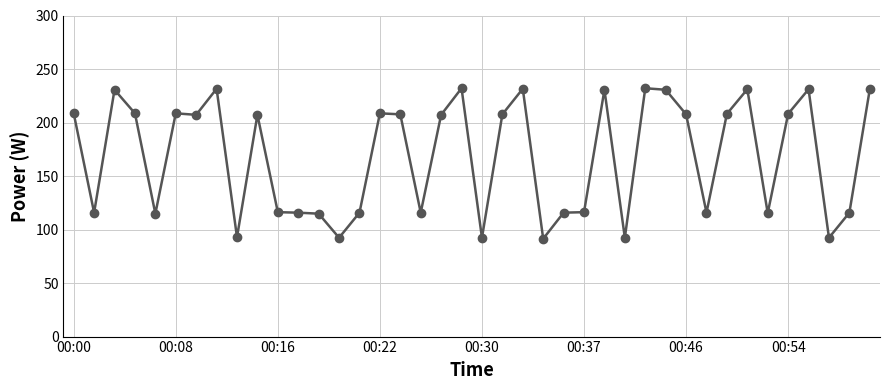

What is the maximum value shown in the chart?

232.0